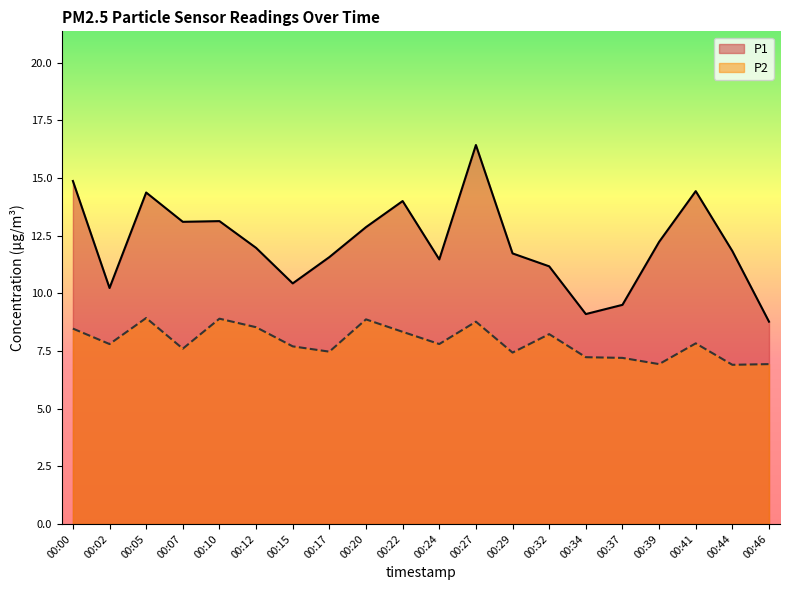

Reading left to right, what are all the values shown in this chart?

P1: 14.9	10.2	14.4	13.1	13.1	12.0	10.4	11.6	12.9	14.0	11.5	16.4	11.7	11.2	9.1	9.5	12.2	14.4	11.8	8.8
P2: 8.5	7.8	8.9	7.6	8.9	8.5	7.7	7.5	8.9	8.3	7.8	8.8	7.4	8.2	7.2	7.2	6.9	7.8	6.9	6.9